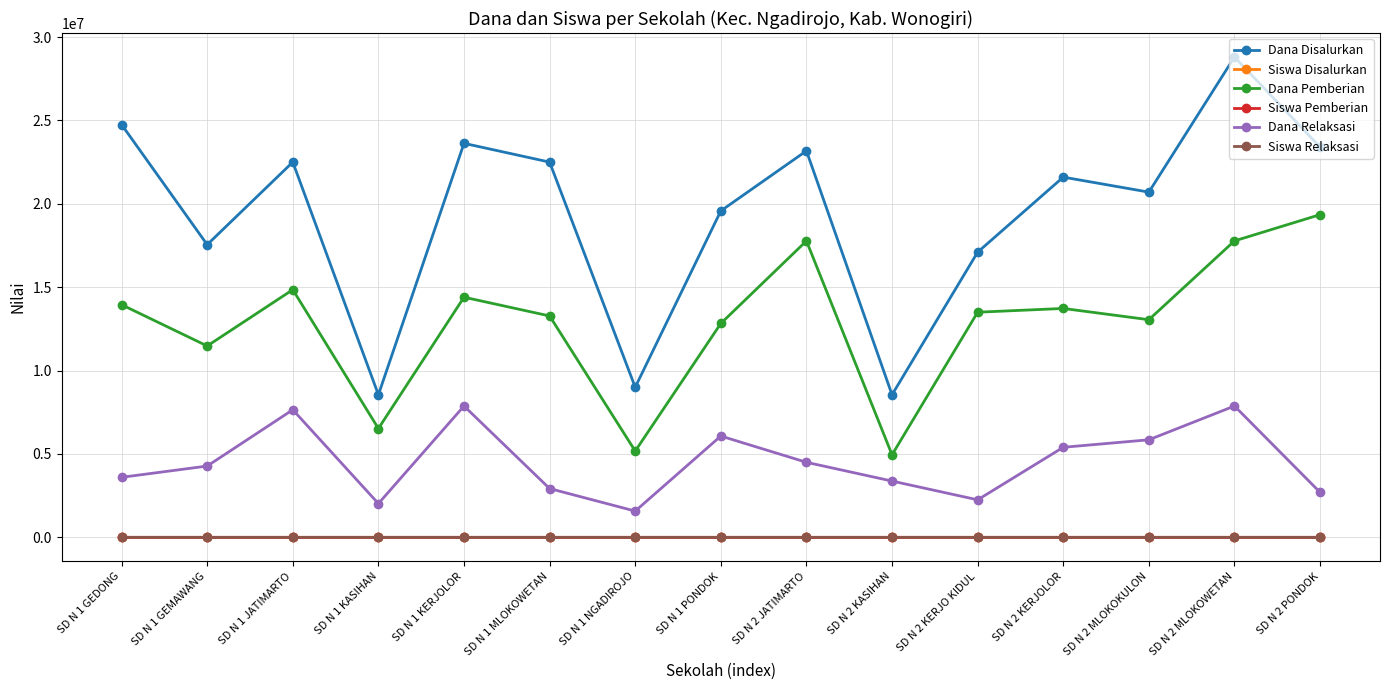

Does the chart display data point markers on the line(s)?

Yes